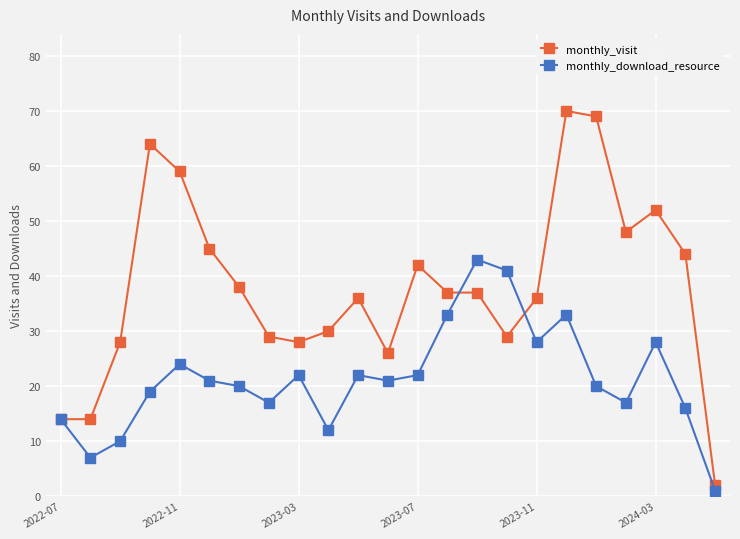

How many lines are shown in the chart?

2